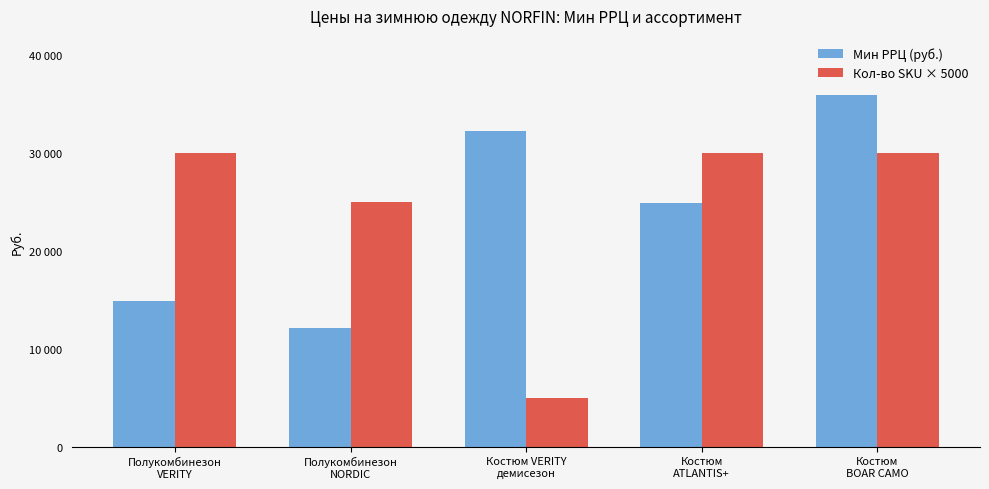

What is the label of the 2nd bar from the right?

Костюм
ATLANTIS+